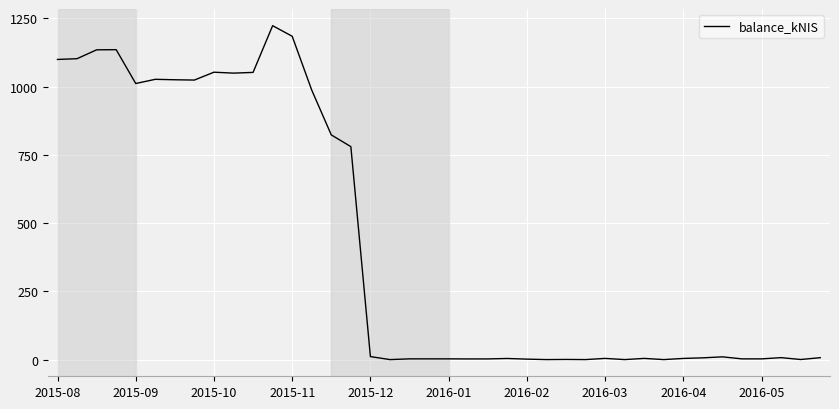

What is the difference between the maximum and minimum values?

1223.3